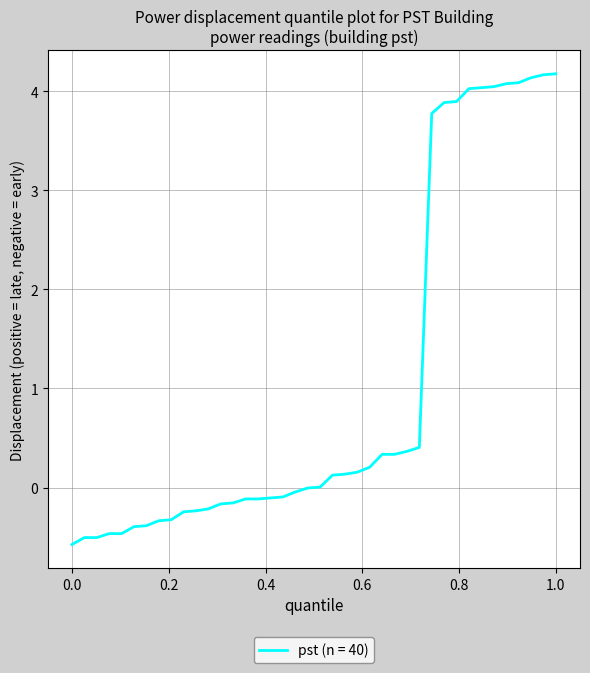

What is the minimum value shown in the chart?

-0.6